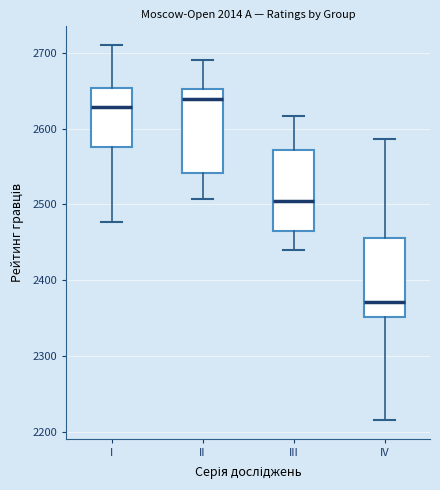

Reading left to right, transcribe this box plot: for each box, give where its median line is, the range the box spans, and where its two whiskers end, as read against the y-axis. The values are not printed on the chart, so give them approximately, as read against the axis.

I: median 2630, box 2580 to 2650, whiskers 2480 to 2710
II: median 2640, box 2540 to 2650, whiskers 2510 to 2690
III: median 2510, box 2460 to 2570, whiskers 2440 to 2620
IV: median 2370, box 2350 to 2460, whiskers 2220 to 2590